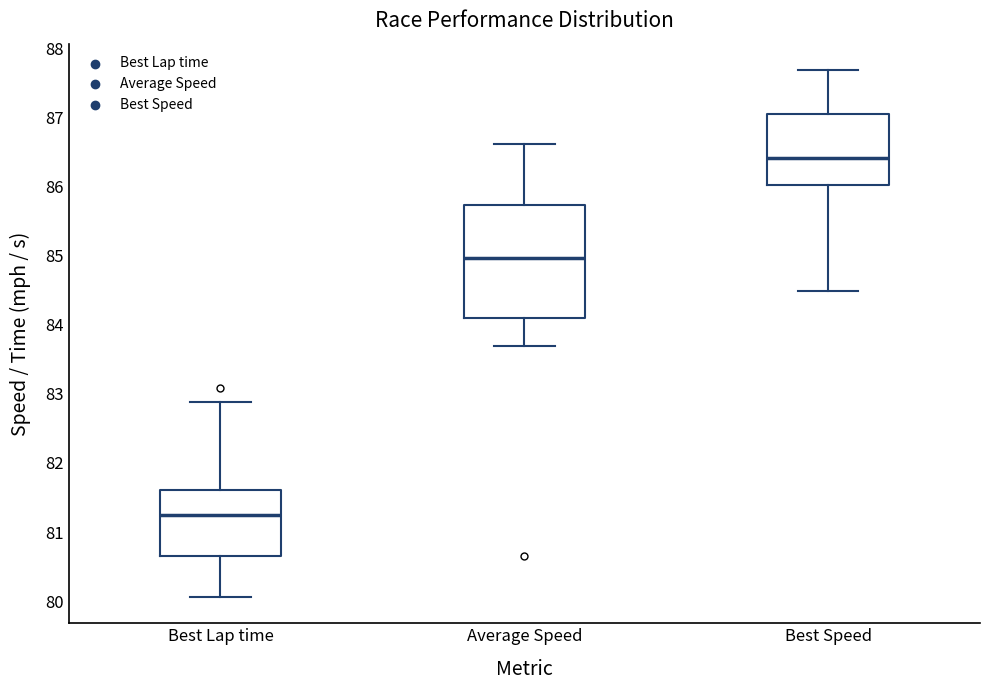

Where does the median line of the box for Average Speed sit on the y-axis? The values are not printed on the chart, so give them approximately, as read against the axis.

85.0